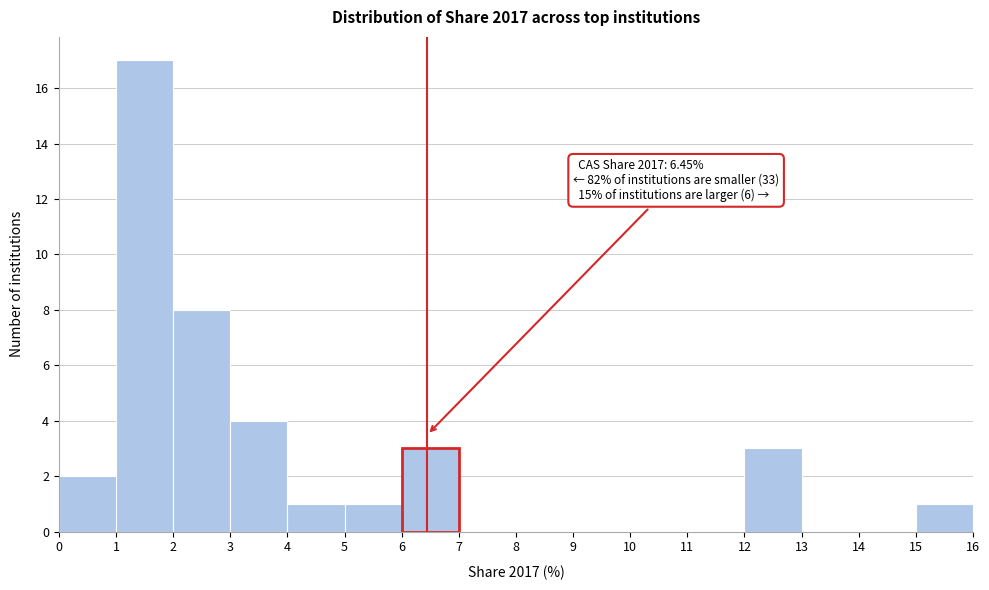

Over which range of the x-axis is the bar tallest?

1 to 2